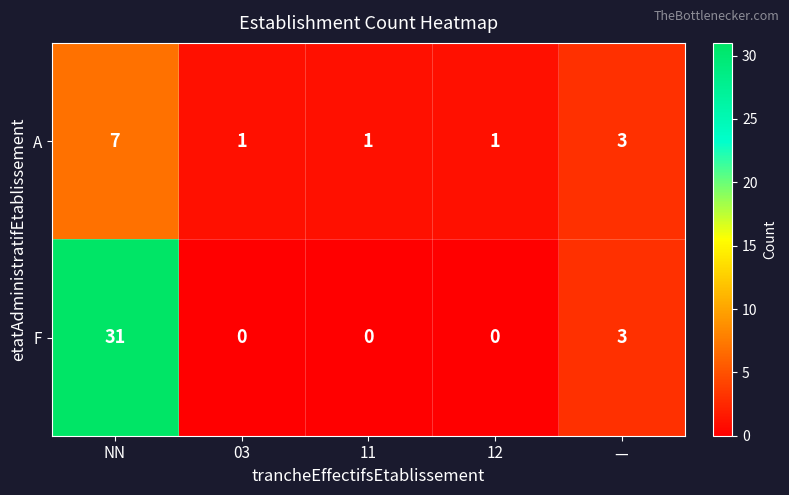

What is the greatest value displayed?

31